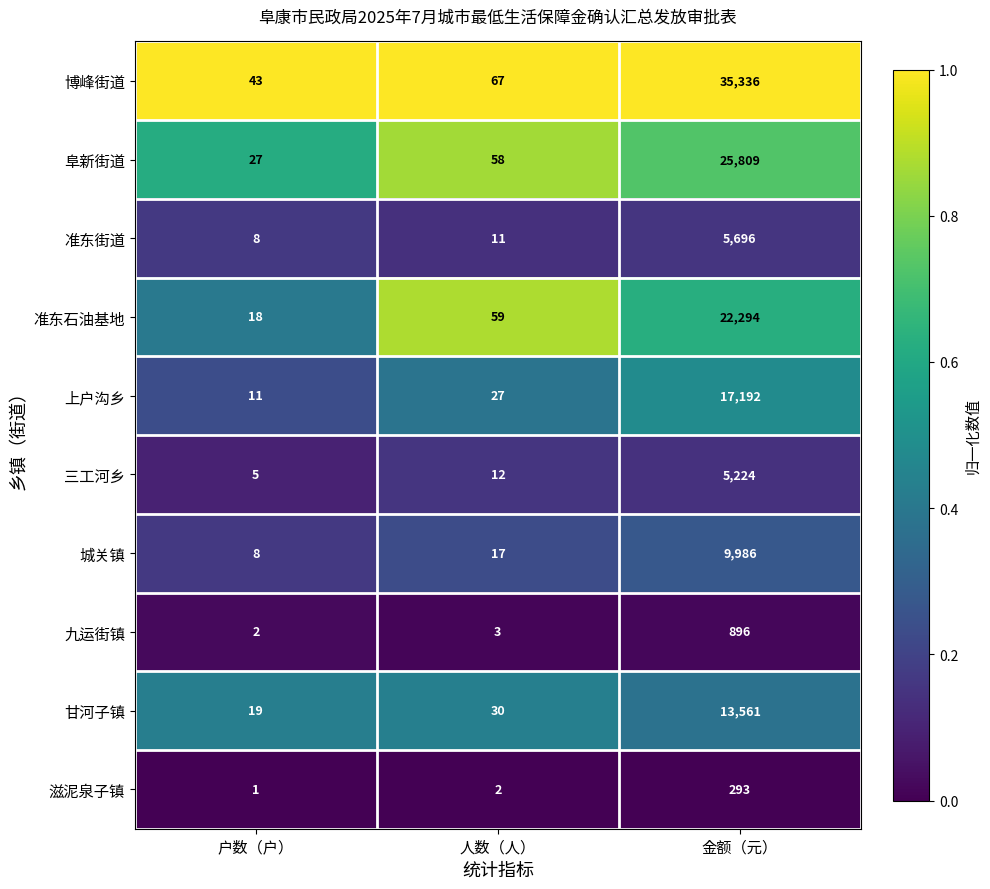

The 滋泥泉子镇 series shows 293 at 金额（元）. True or false?

True